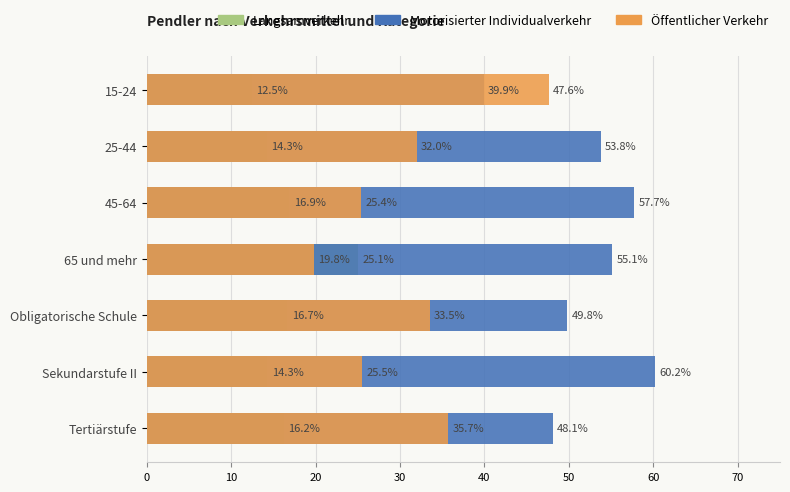

Rank the series by their maximum value, from lowest to highest.

Langsamverkehr, Öffentlicher Verkehr, Motorisierter Individualverkehr